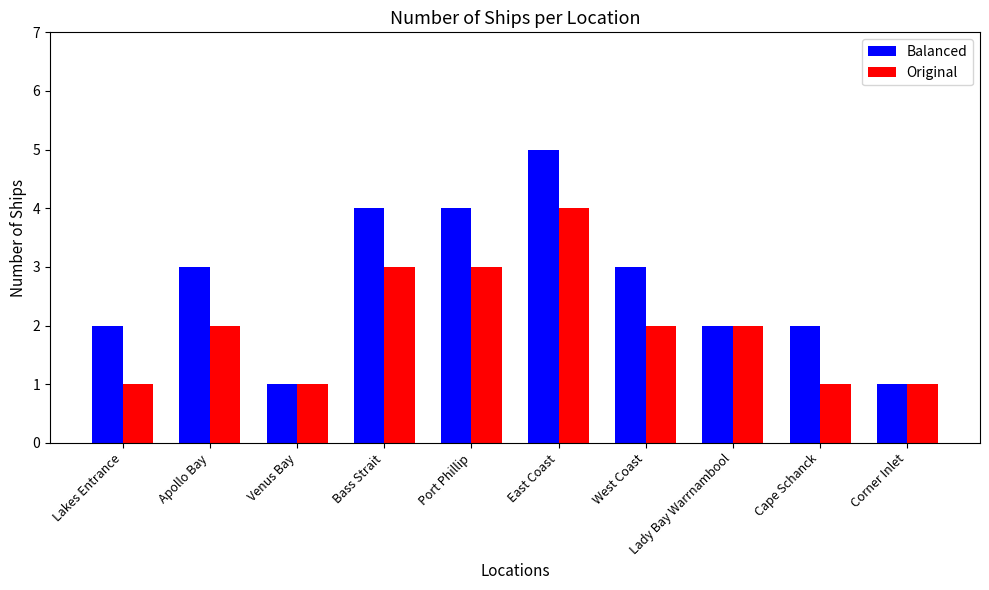

The value of Balanced at East Coast is 5. True or false?

True